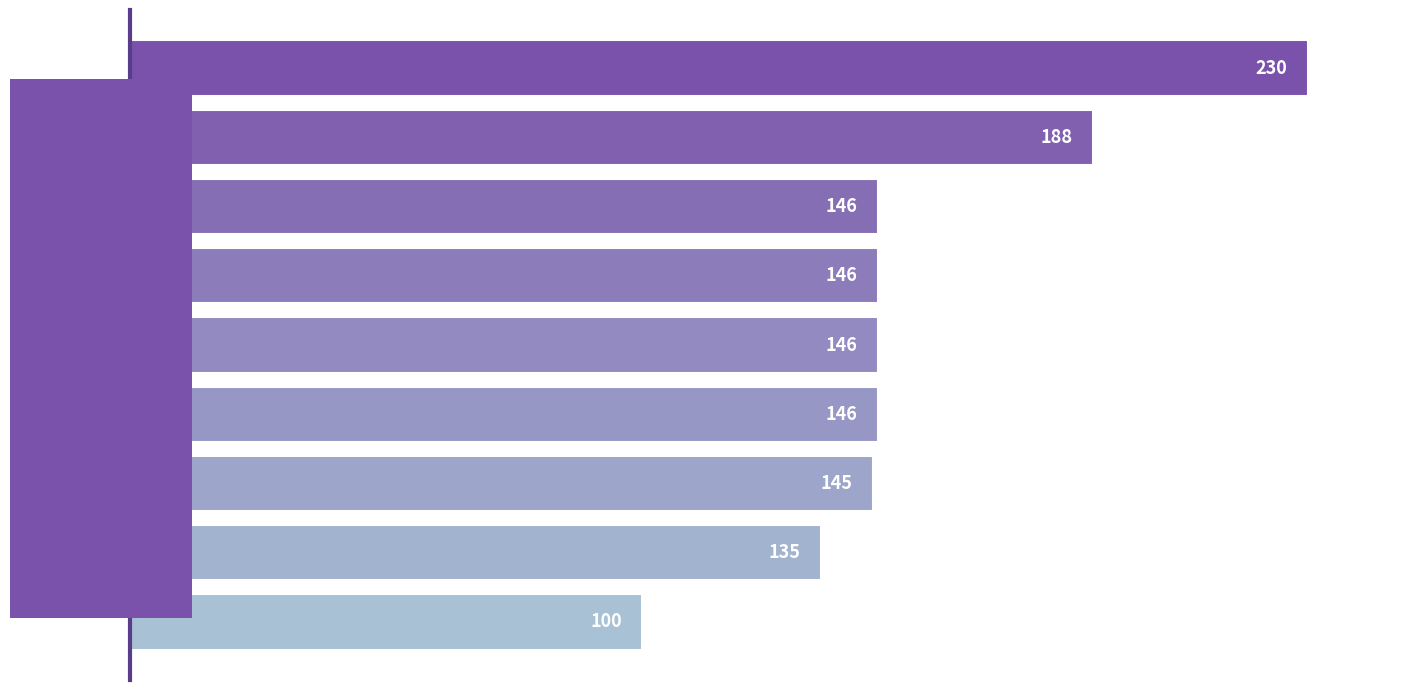

Does the chart contain any negative values?

No